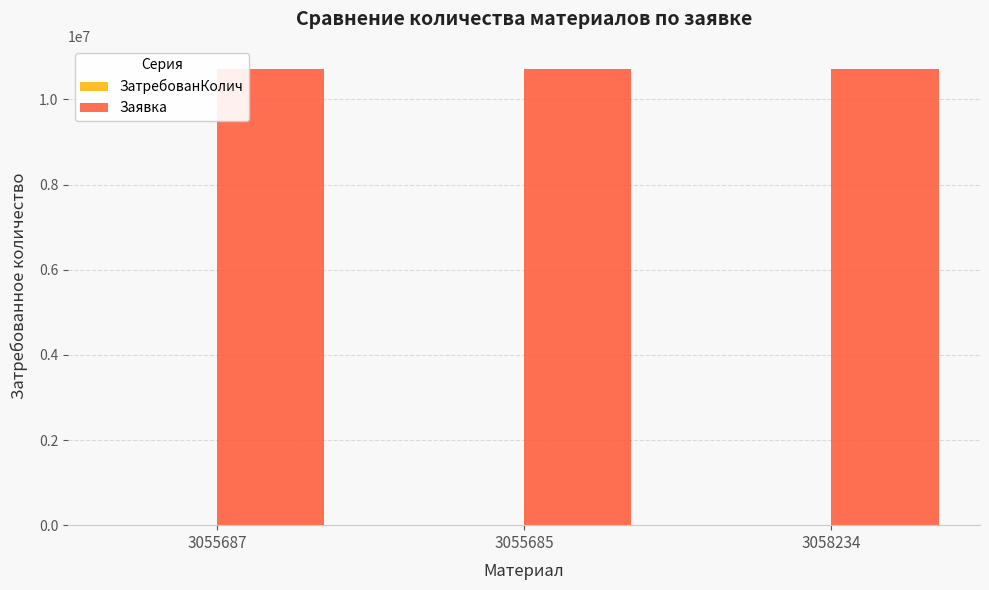

What is the sum of all Заявка values?

32172786